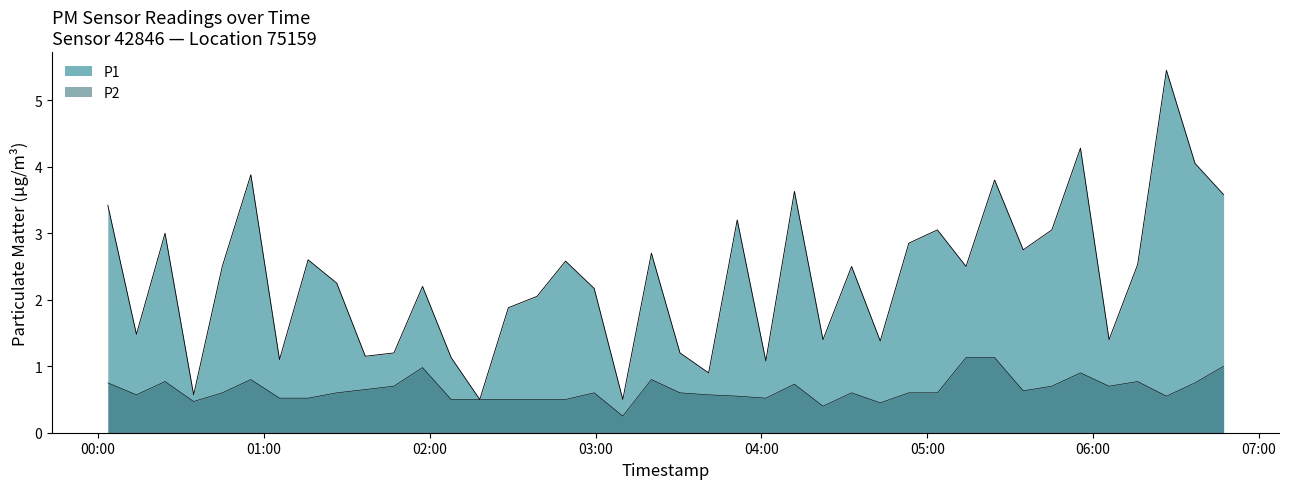

Rank the series by their average value, from lowest to highest.

P2, P1